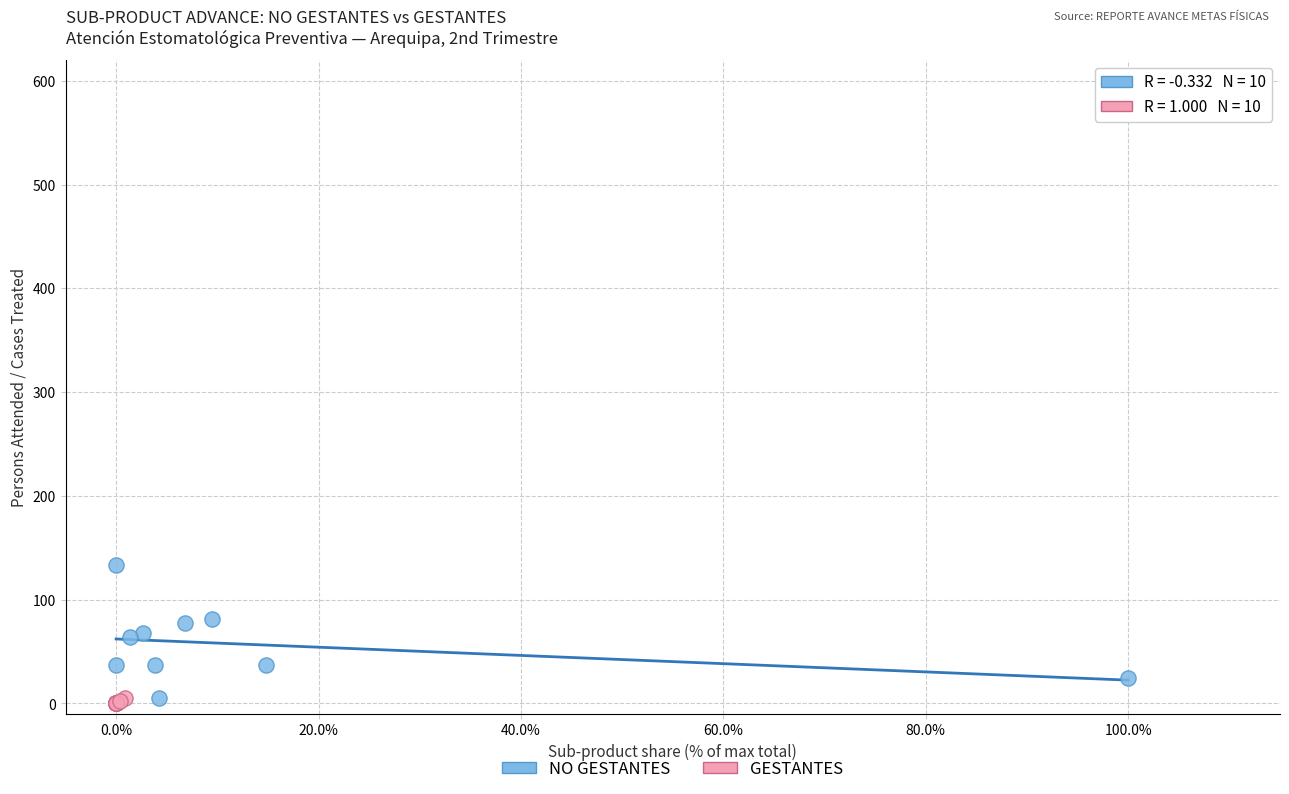

Which series reaches the maximum Y coordinate?

NO GESTANTES